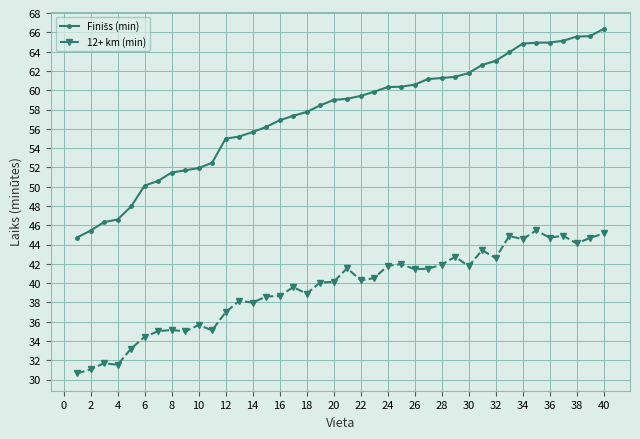

What is the value of the 12+ km (min) point at the 30th from the left?

41.8